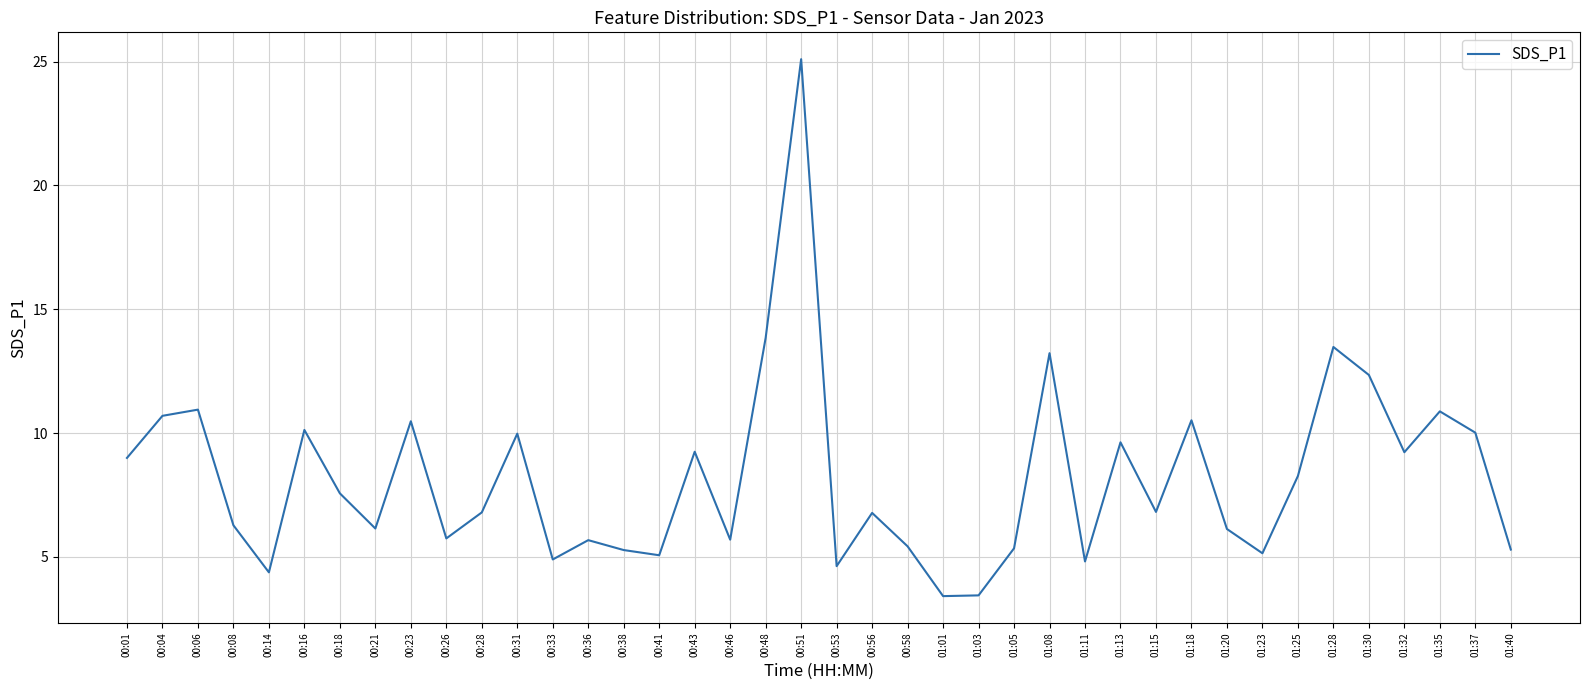

What position from the right is 01:35?

3